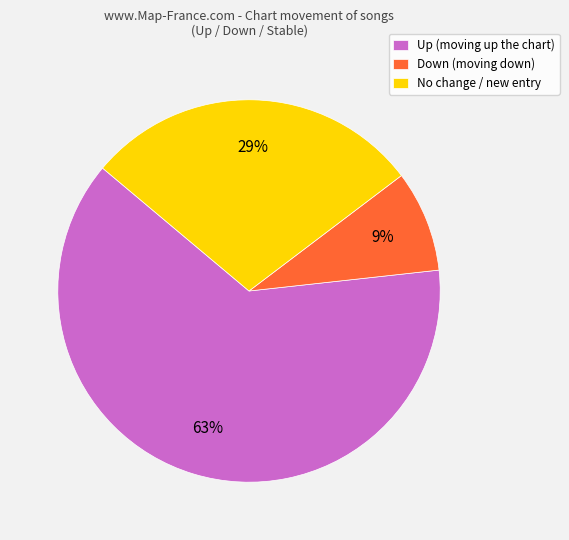

True or false: Up (moving up the chart) accounts for 63% of the total.

True